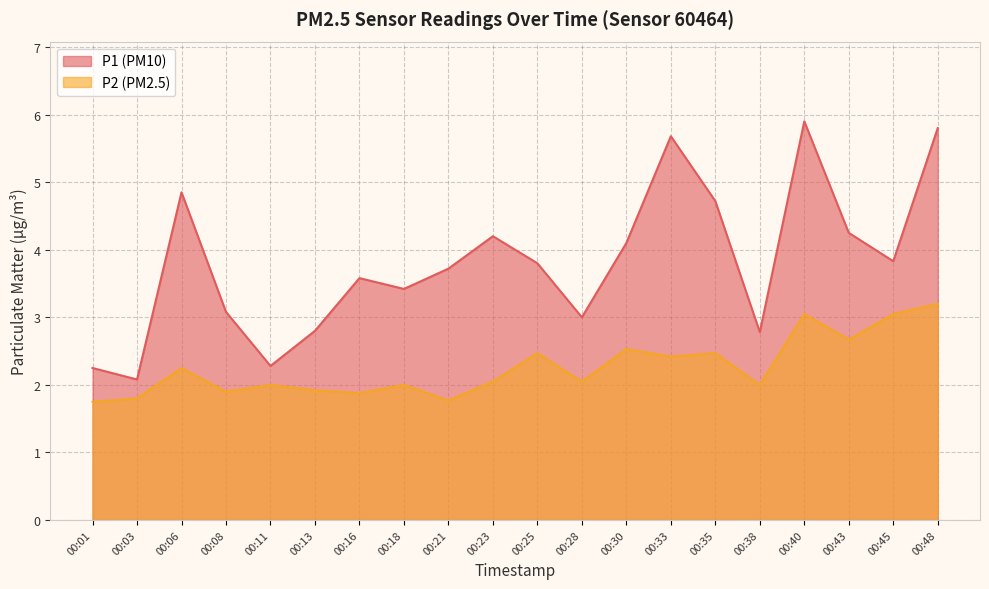

What is the value of the P2 point at the 14th from the left?

2.4